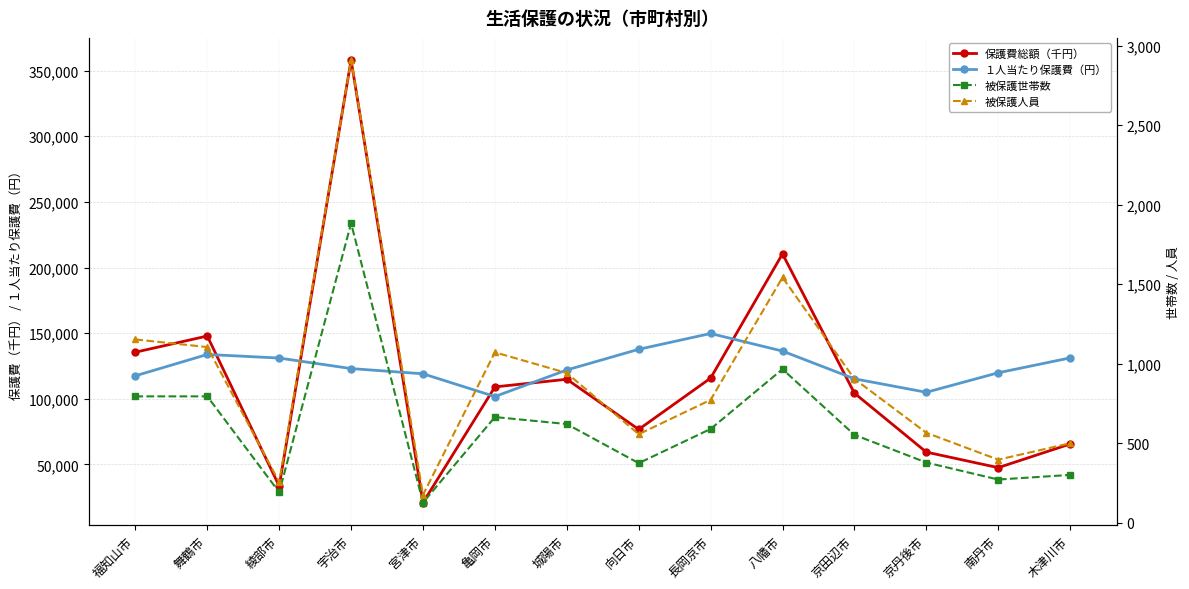

What is the difference between the １人当たり保護費（円） values at 八幡市 and 京田辺市?

21111